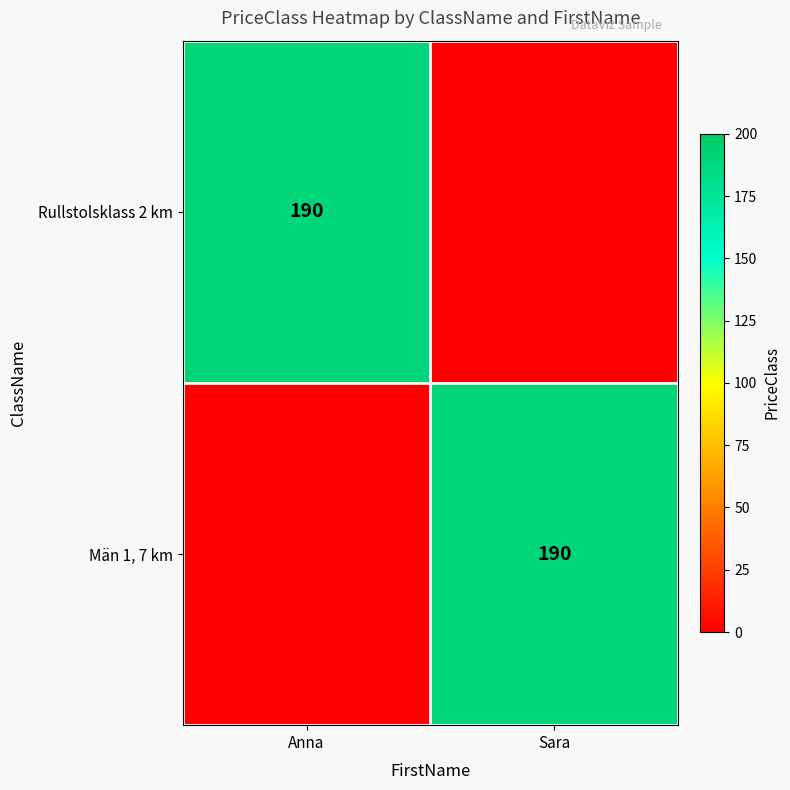

Is it true that Rullstolsklass 2 km equals 280 at Anna?

False